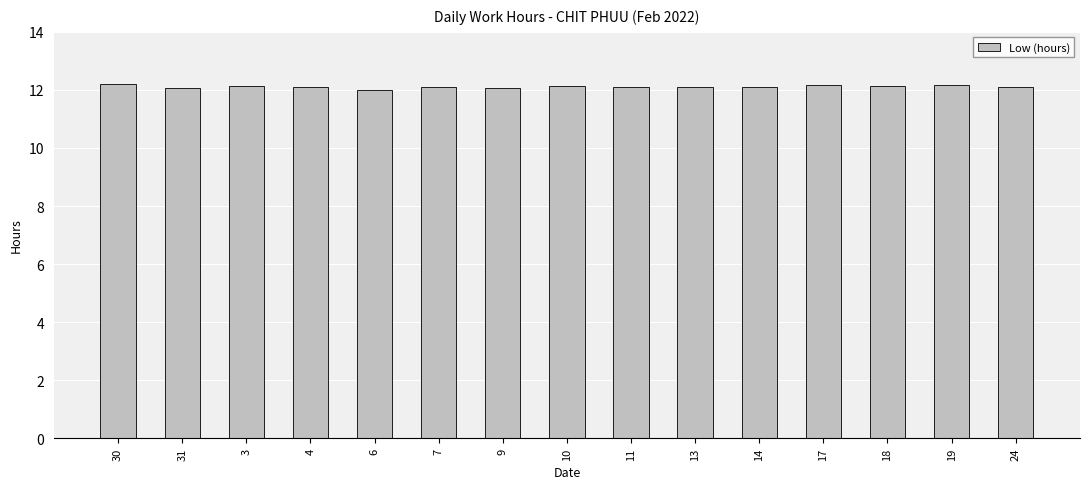

What is the sum of all values?

181.7